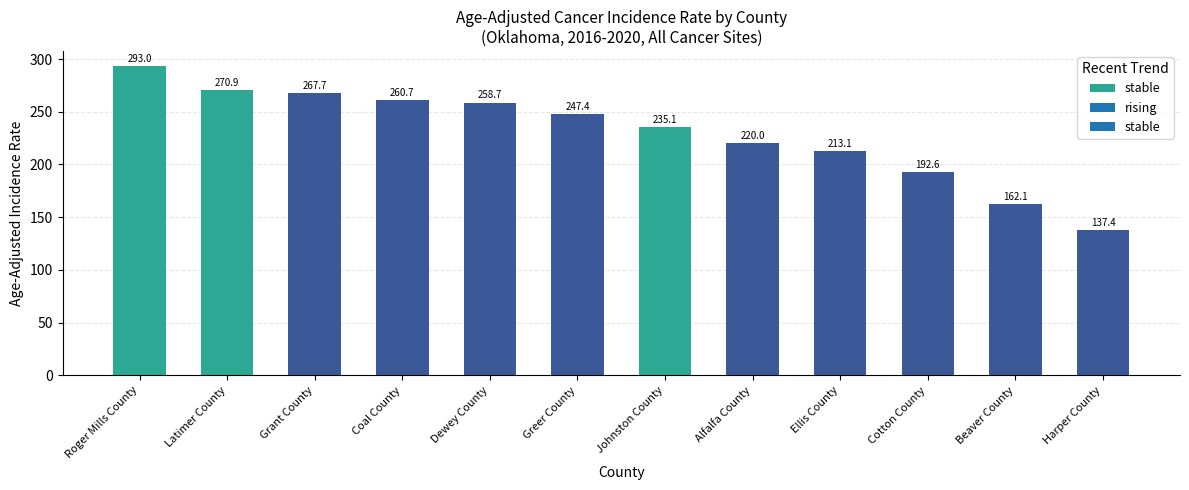

Which category has the lowest value across all series?

Harper County